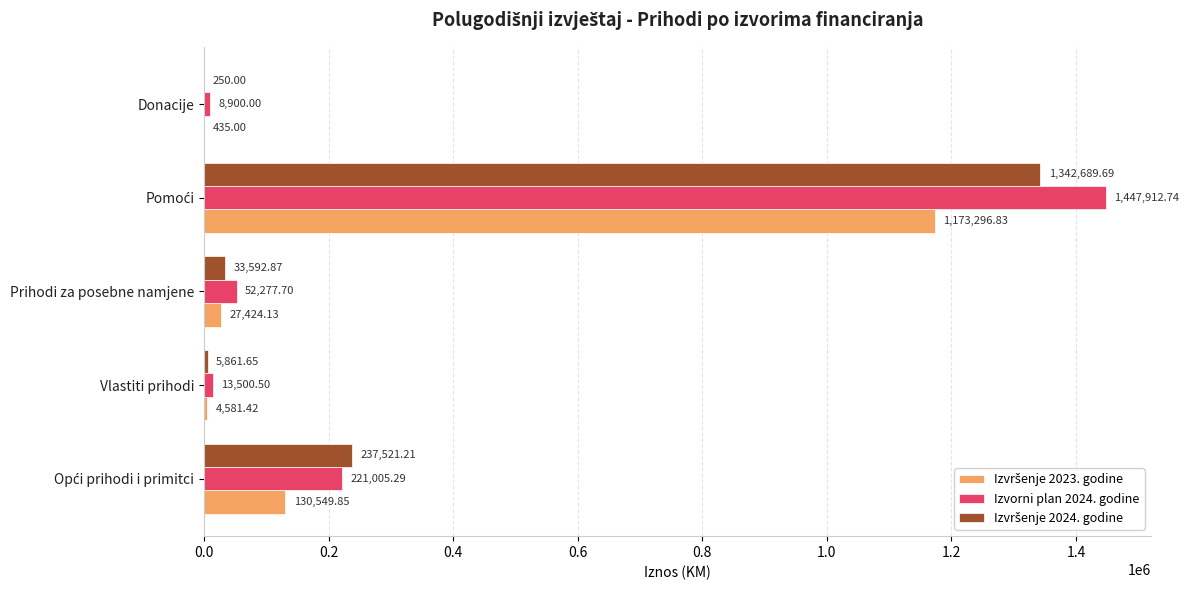

Which series has the largest total across all categories?

Izvorni plan 2024. godine